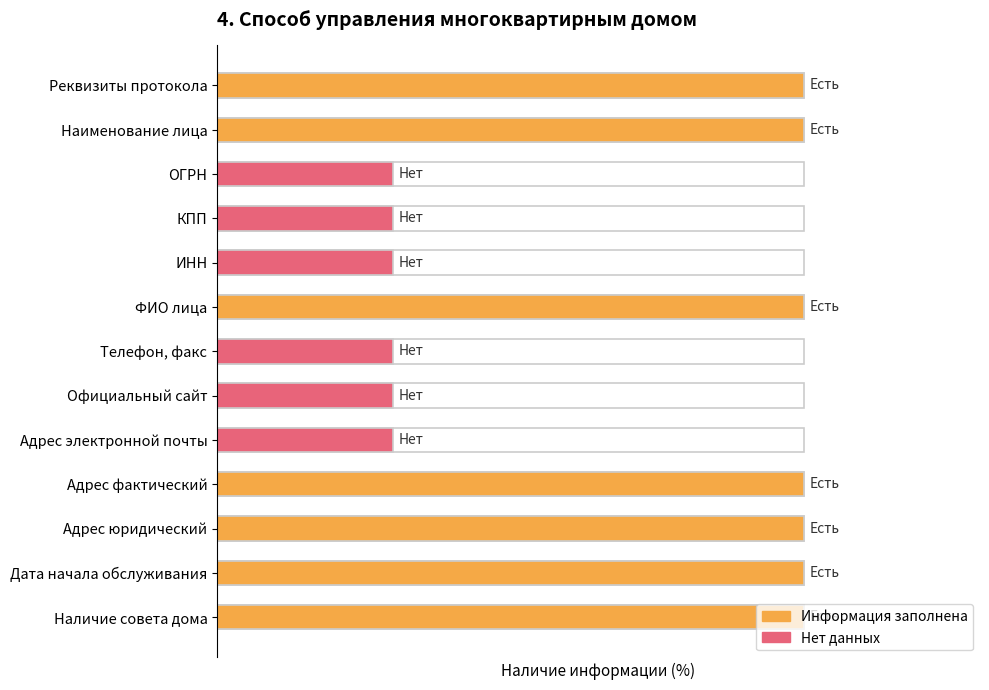

True or false: Информация заполнена has a value of 100 at 0.

True